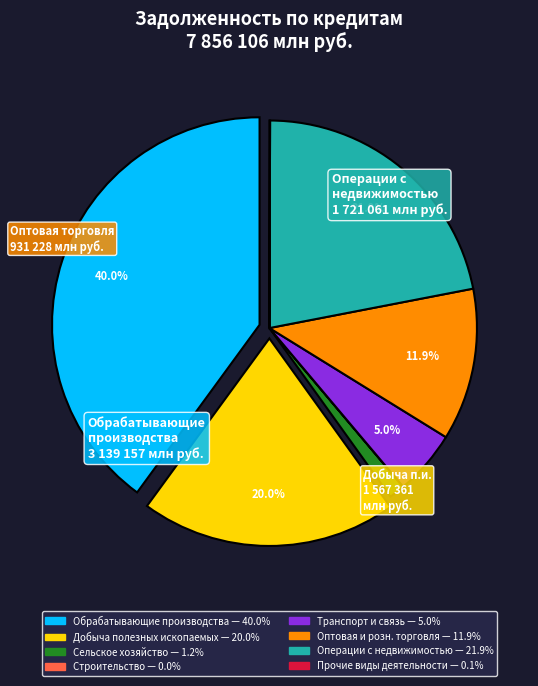

Does any single category account for the majority?

No